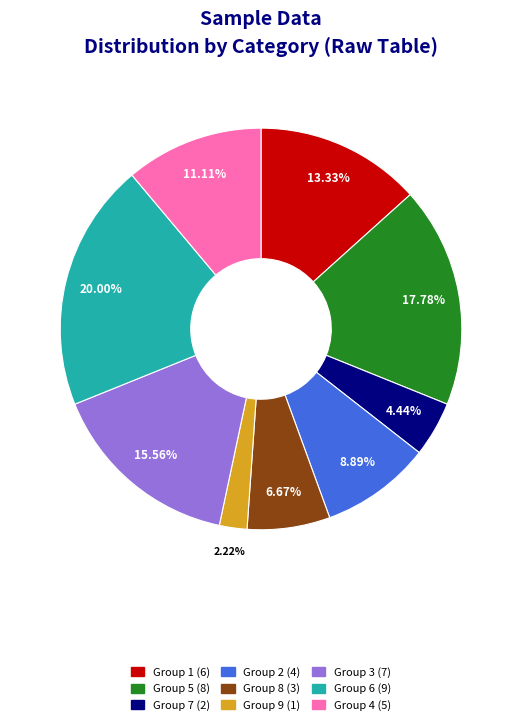

How many segments does this pie chart have?

9